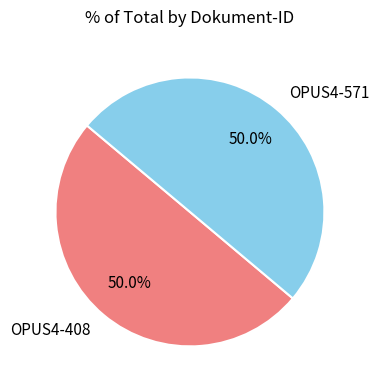

Count the number of slices in the pie.

2